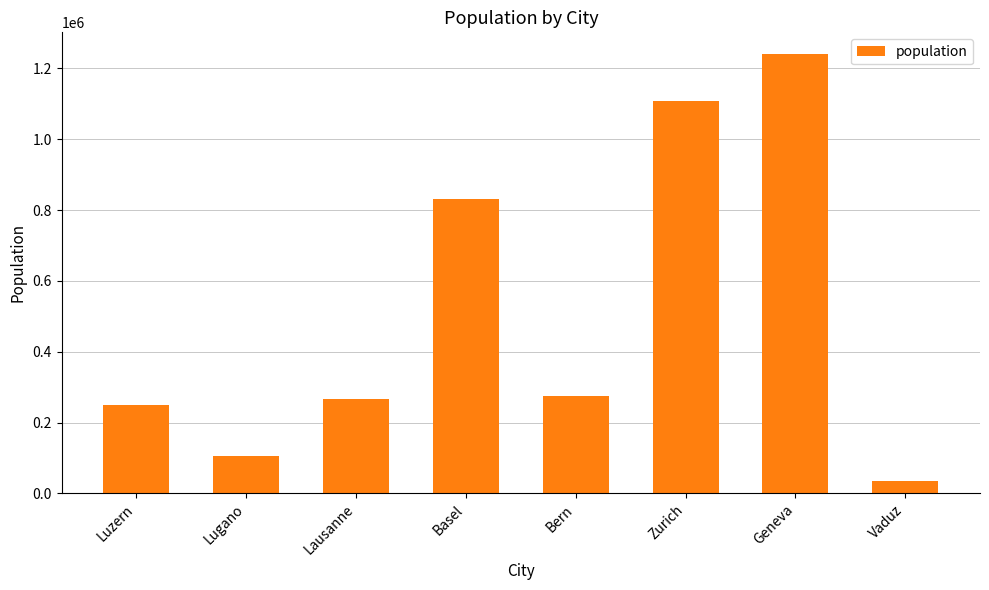

What position from the right is Luzern?

8